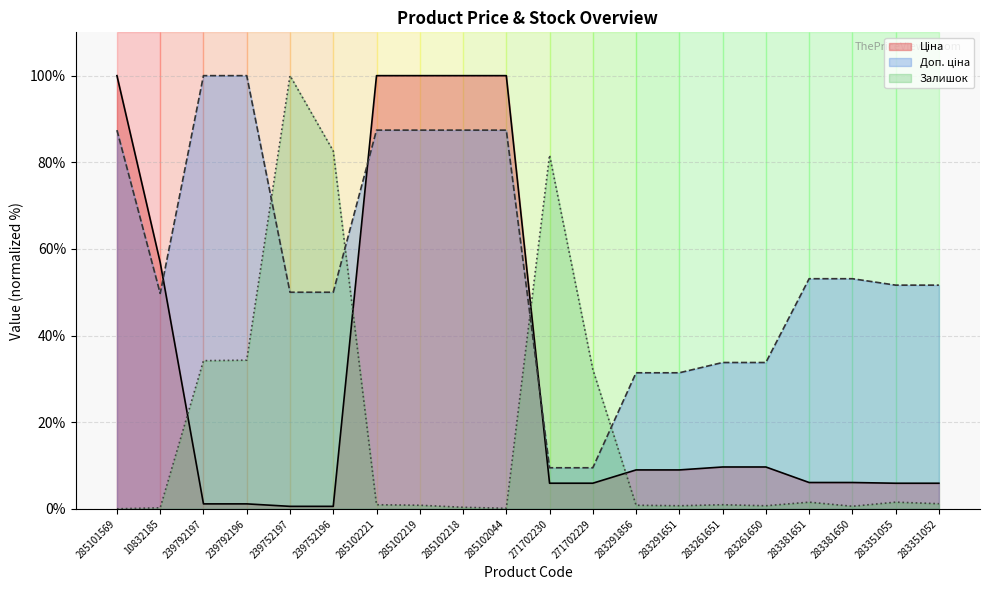

Reading left to right, what are all the values shown in this chart?

Ціна: 285101569=100.0	10832185=56.9	239792197=1.1	239792196=1.1	239752197=0.6	239752196=0.6	285102221=100.0	285102219=100.0	285102218=100.0	285102044=100.0	271702230=5.9	271702229=5.9	283291856=9.0	283291651=9.0	283261651=9.7	283261650=9.7	283381651=6.1	283381650=6.1	283351055=5.9	283351052=5.9
Доп. ціна: 285101569=87.4	10832185=49.7	239792197=100.0	239792196=100.0	239752197=50.0	239752196=50.0	285102221=87.4	285102219=87.4	285102218=87.4	285102044=87.4	271702230=9.5	271702229=9.5	283291856=31.4	283291651=31.4	283261651=33.8	283261650=33.8	283381651=53.1	283381650=53.1	283351055=51.6	283351052=51.6
Залишок: 285101569=0.0	10832185=0.2	239792197=34.2	239792196=34.3	239752197=100.0	239752196=82.6	285102221=0.9	285102219=0.8	285102218=0.4	285102044=0.1	271702230=81.7	271702229=32.2	283291856=0.8	283291651=0.7	283261651=0.9	283261650=0.7	283381651=1.5	283381650=0.6	283351055=1.5	283351052=1.2